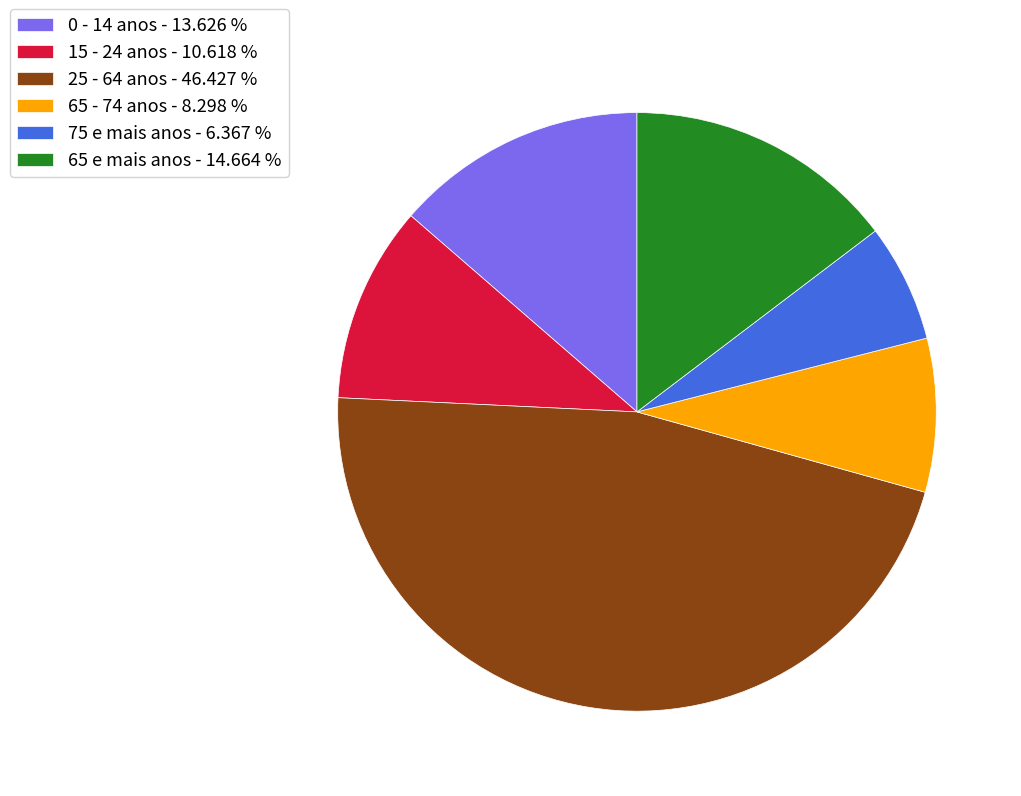

Count the number of slices in the pie.

6